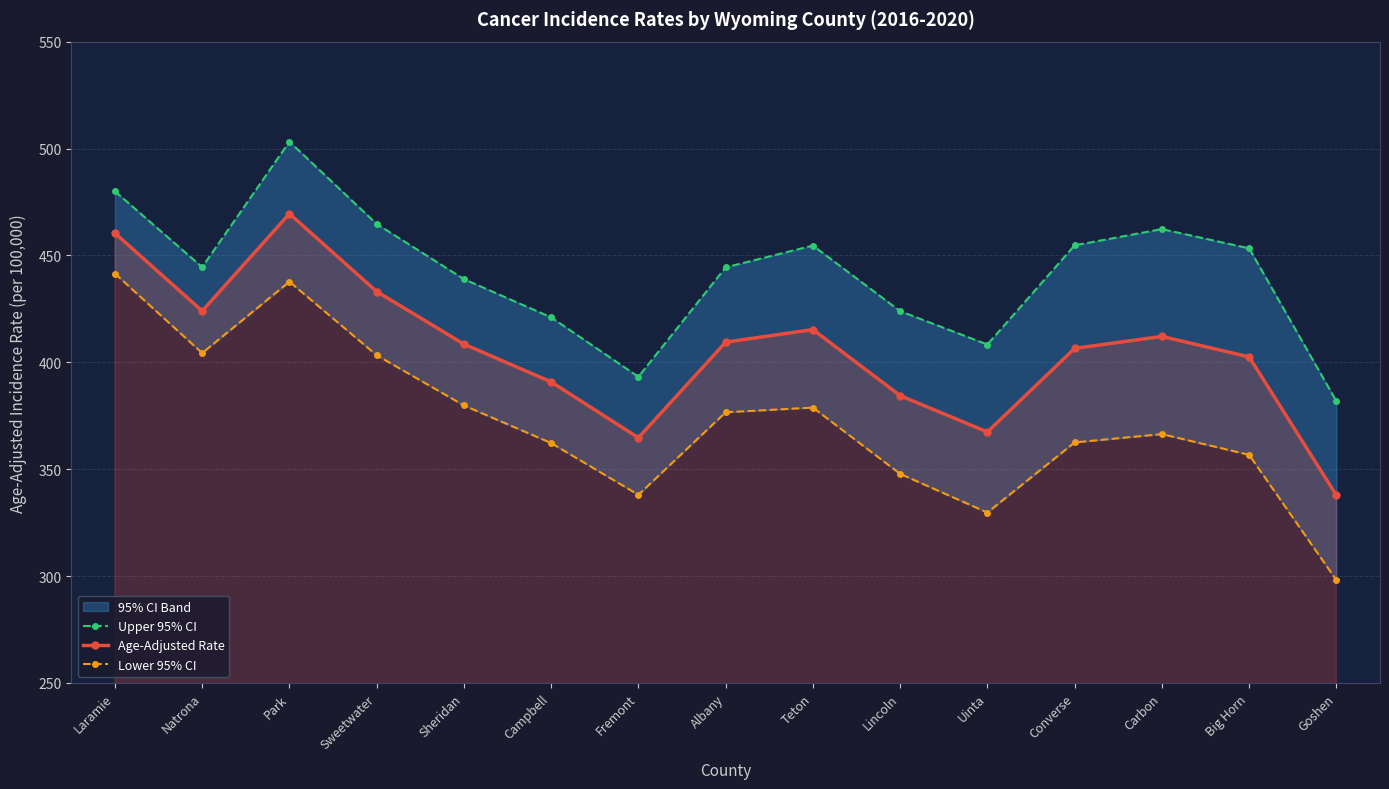

Reading left to right, extract all data points from this chart.

Upper 95% CI: Laramie=480.0	Natrona=444.5	Park=503.2	Sweetwater=464.7	Sheridan=438.9	Campbell=421.0	Fremont=393.2	Albany=444.4	Teton=454.6	Lincoln=423.9	Uinta=408.3	Converse=454.7	Carbon=462.3	Big Horn=453.3	Goshen=381.8
Age-Adjusted Rate: Laramie=460.4	Natrona=424.0	Park=469.5	Sweetwater=433.1	Sheridan=408.5	Campbell=390.8	Fremont=364.7	Albany=409.4	Teton=415.3	Lincoln=384.4	Uinta=367.4	Converse=406.5	Carbon=412.1	Big Horn=402.5	Goshen=337.8
Lower 95% CI: Laramie=441.5	Natrona=404.3	Park=437.7	Sweetwater=403.3	Sheridan=379.8	Campbell=362.2	Fremont=338.0	Albany=376.6	Teton=378.8	Lincoln=347.8	Uinta=329.7	Converse=362.5	Carbon=366.4	Big Horn=356.7	Goshen=298.1